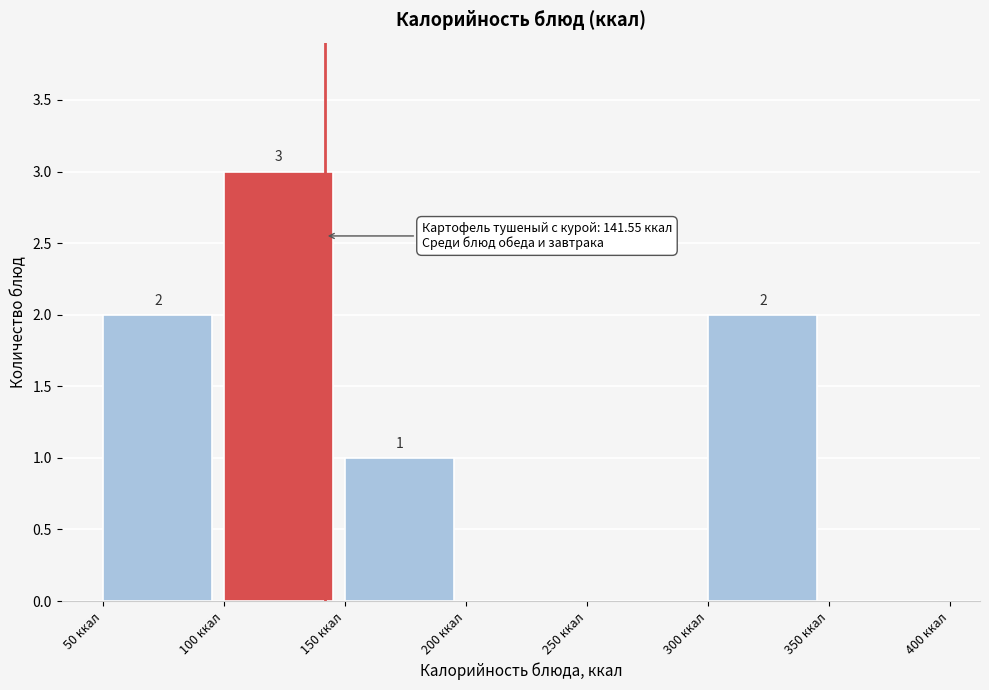

Which range on the x-axis has the tallest bar?

100 to 150